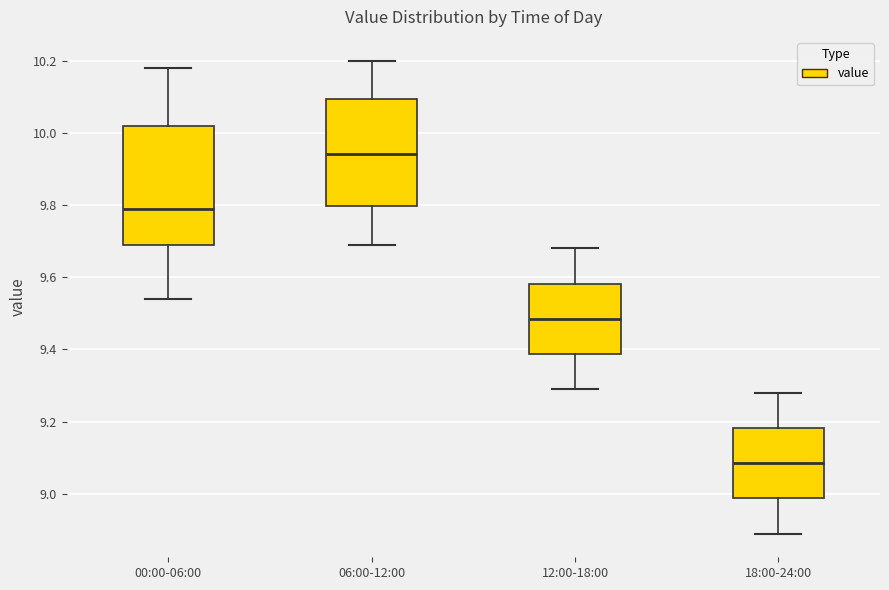

Where does the median line of the box for 06:00-12:00 sit on the y-axis? The values are not printed on the chart, so give them approximately, as read against the axis.

9.94